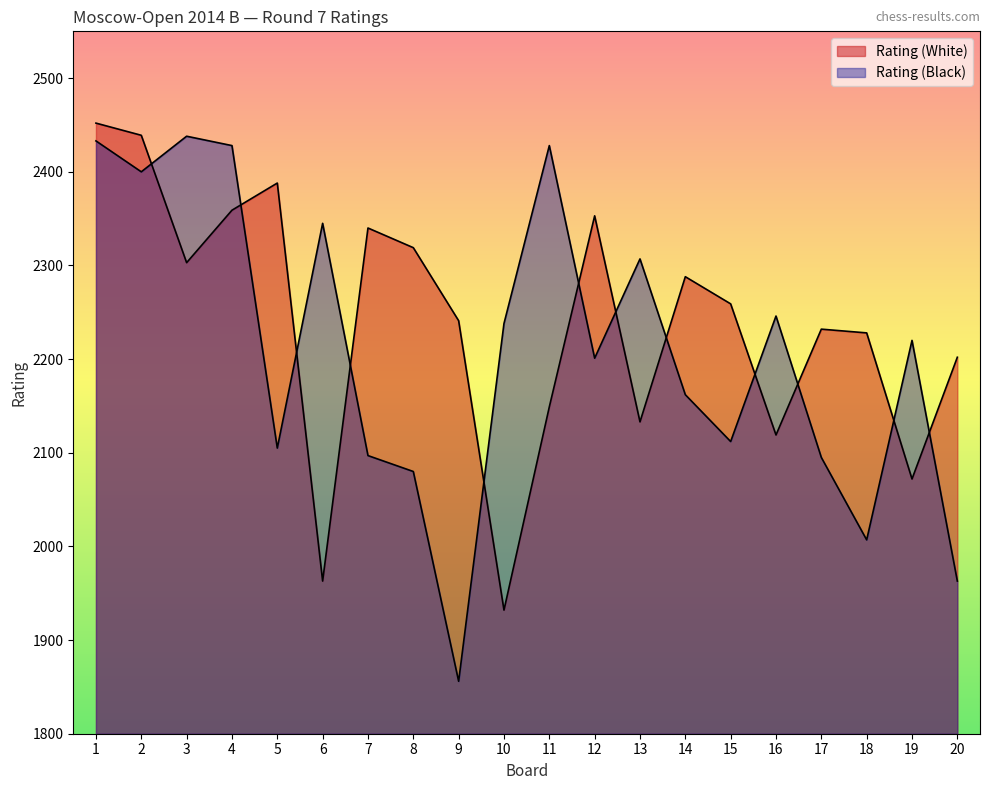

How many times do Rating (White) and Rating (Black) cross each other?

12